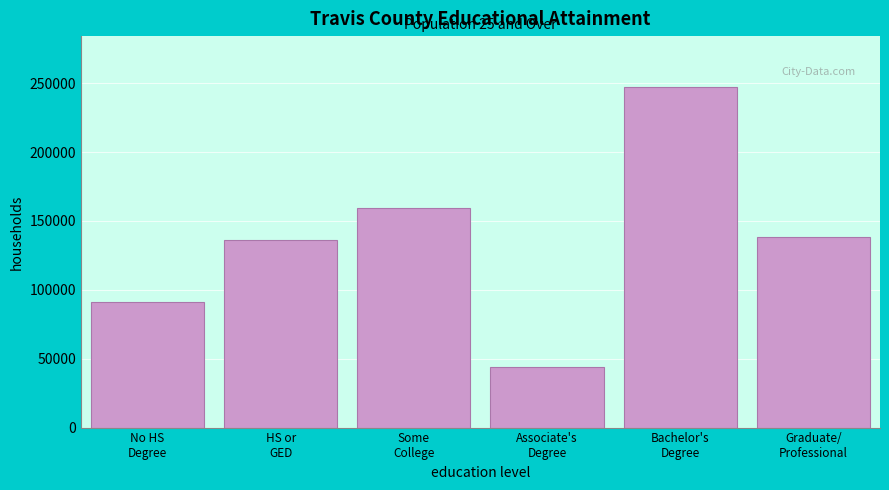

Reading left to right, what are all the values shown in this chart?

91350	136023	159615	43958	247133	138184